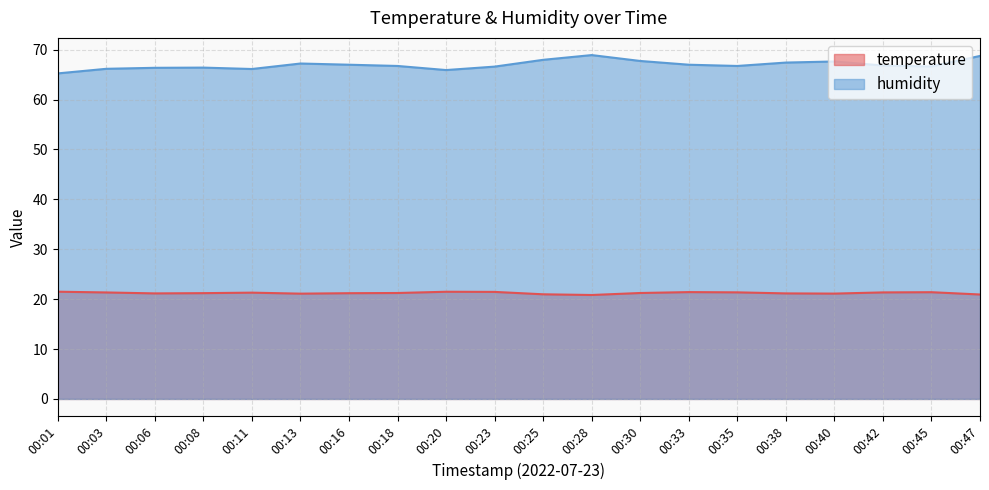

Reading right to left, transcribe all the data shown in this chart.

temperature: 00:47=20.9	00:45=21.4	00:42=21.4	00:40=21.1	00:38=21.1	00:35=21.4	00:33=21.4	00:30=21.2	00:28=20.8	00:25=21.0	00:23=21.4	00:20=21.5	00:18=21.2	00:16=21.2	00:13=21.1	00:11=21.3	00:08=21.2	00:06=21.1	00:03=21.3	00:01=21.5
humidity: 00:47=68.7	00:45=66.6	00:42=66.8	00:40=67.6	00:38=67.4	00:35=66.7	00:33=67.0	00:30=67.7	00:28=68.9	00:25=68.0	00:23=66.6	00:20=65.9	00:18=66.7	00:16=67.0	00:13=67.2	00:11=66.1	00:08=66.4	00:06=66.4	00:03=66.2	00:01=65.2